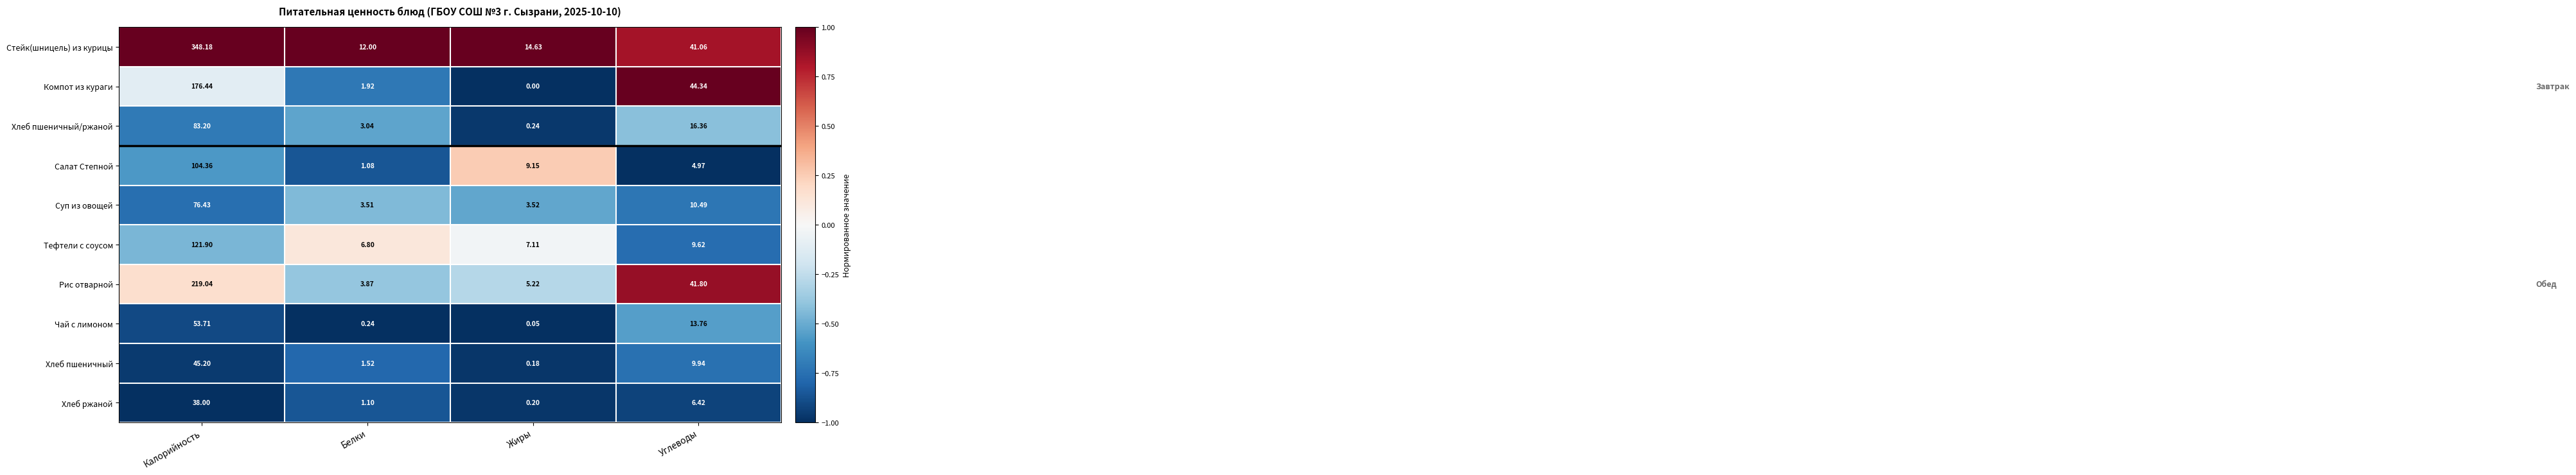

Where is Тефтели с соусом nearest to the value 64?

Углеводы